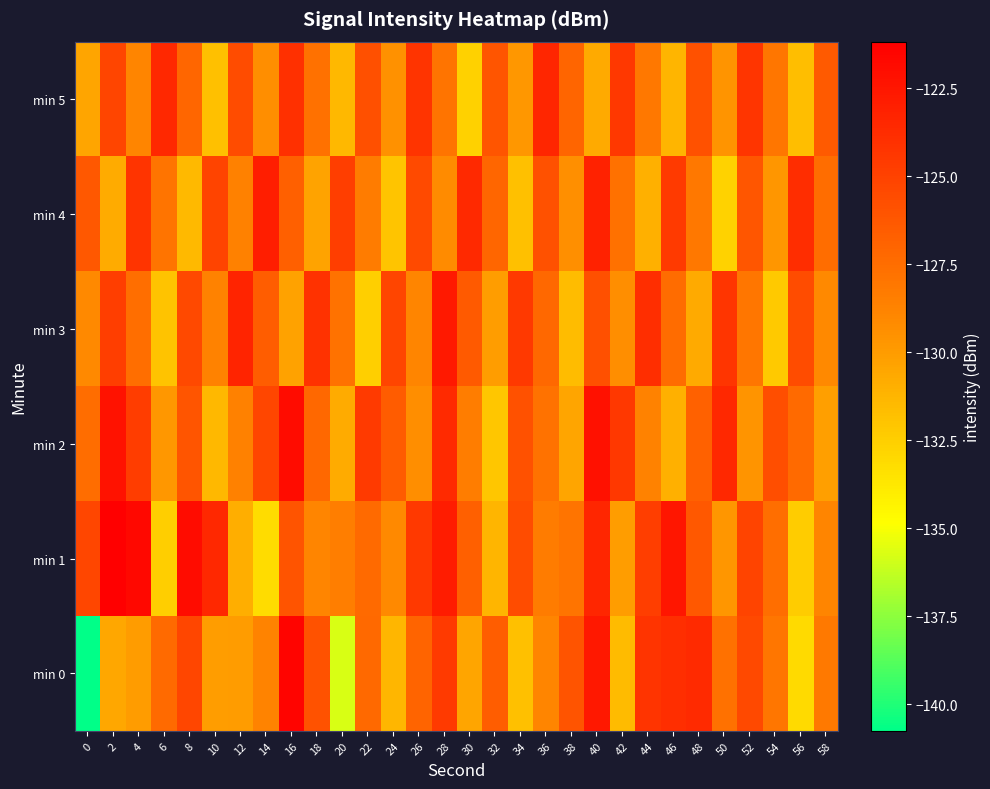

Which series has the largest total across all categories?

min 1